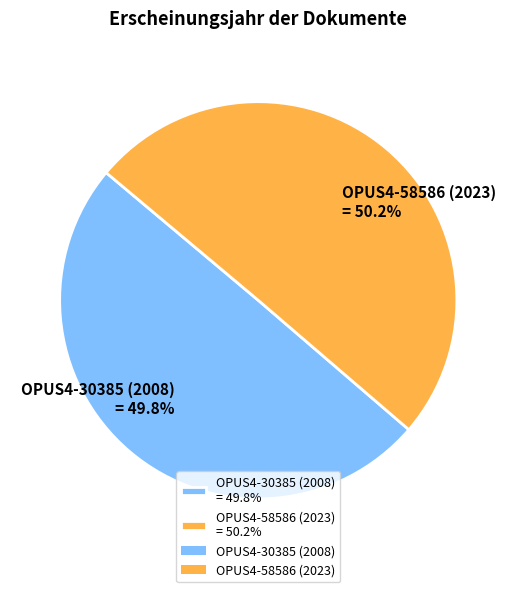

How many slices are in this pie chart?

2